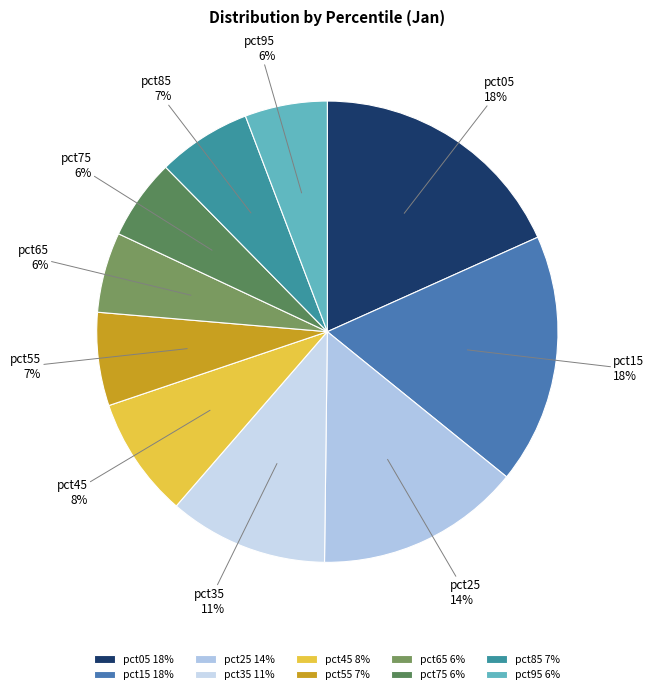

Which has a higher value, pct45 or pct55?

pct45